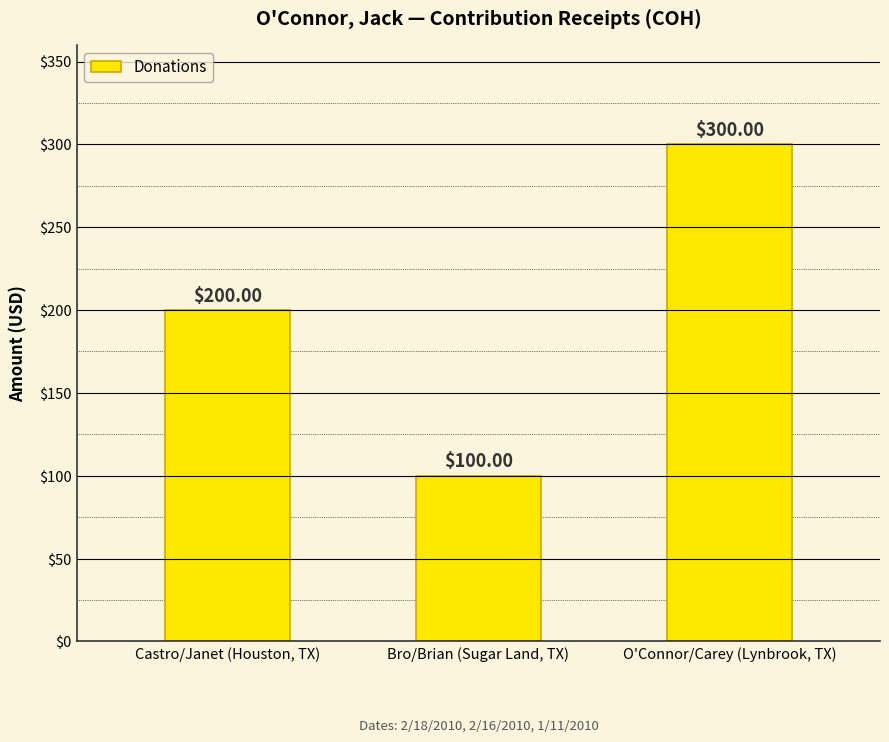

What position from the right is Bro/Brian (Sugar Land, TX)?

2